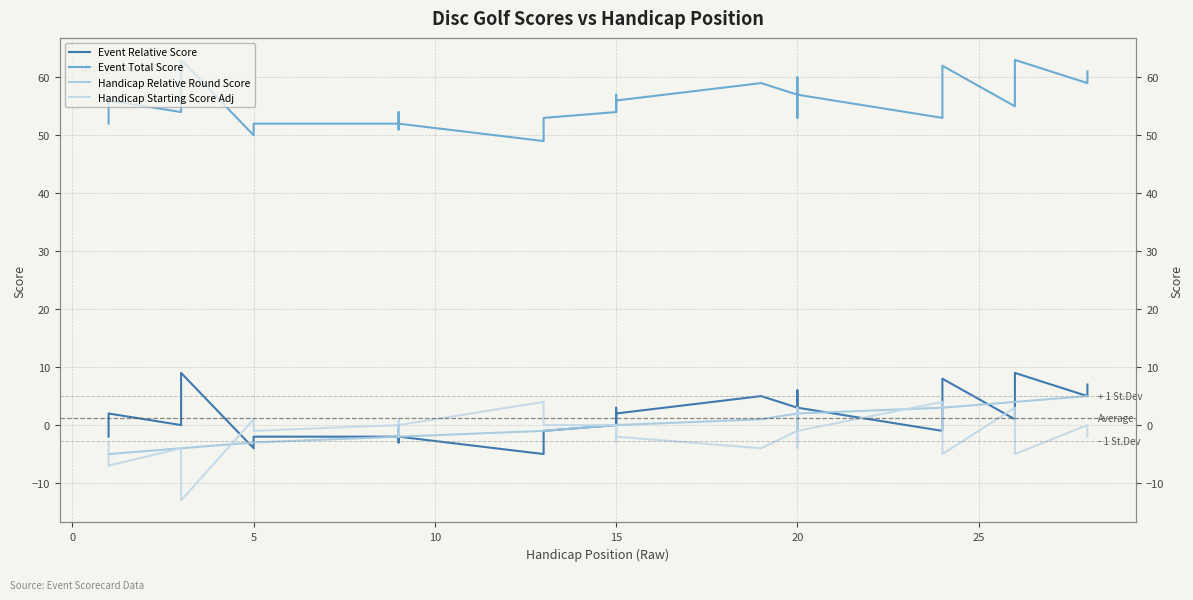

What is the label of the 1st point from the right?

28